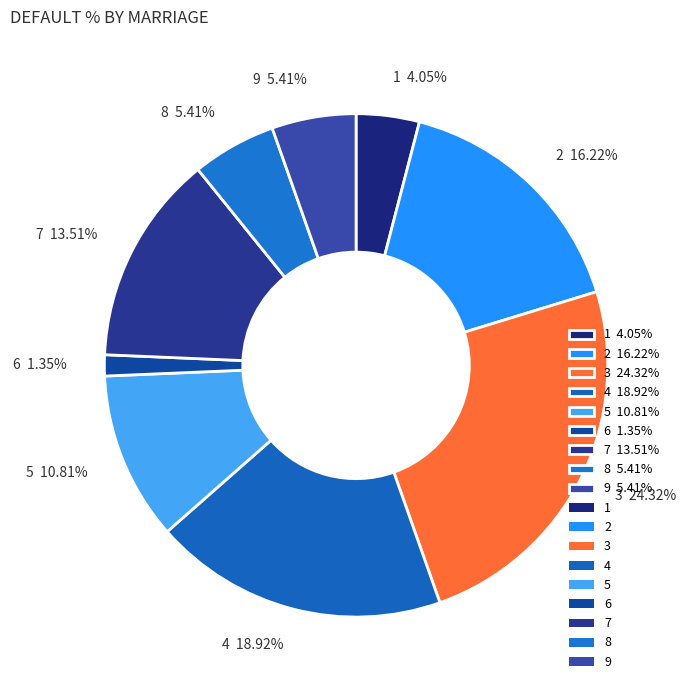

Combined, do 8 5.41% and 7 13.51% account for over 50%?

No